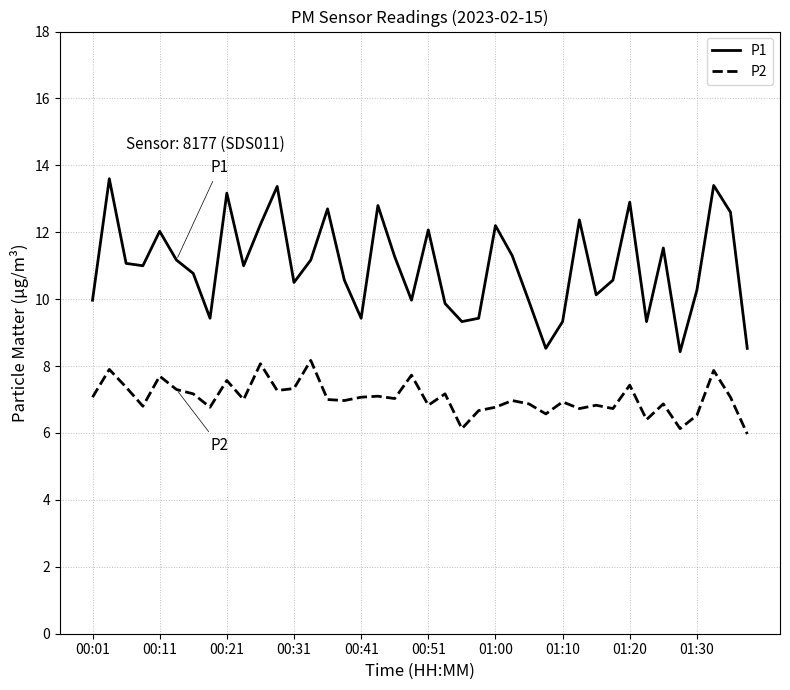

True or false: P1 and P2 intersect in this chart.

False